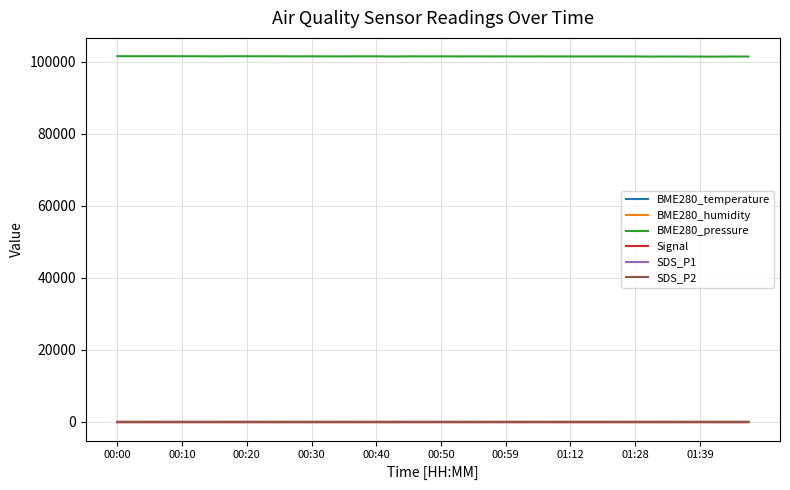

True or false: BME280_pressure and BME280_humidity intersect in this chart.

False